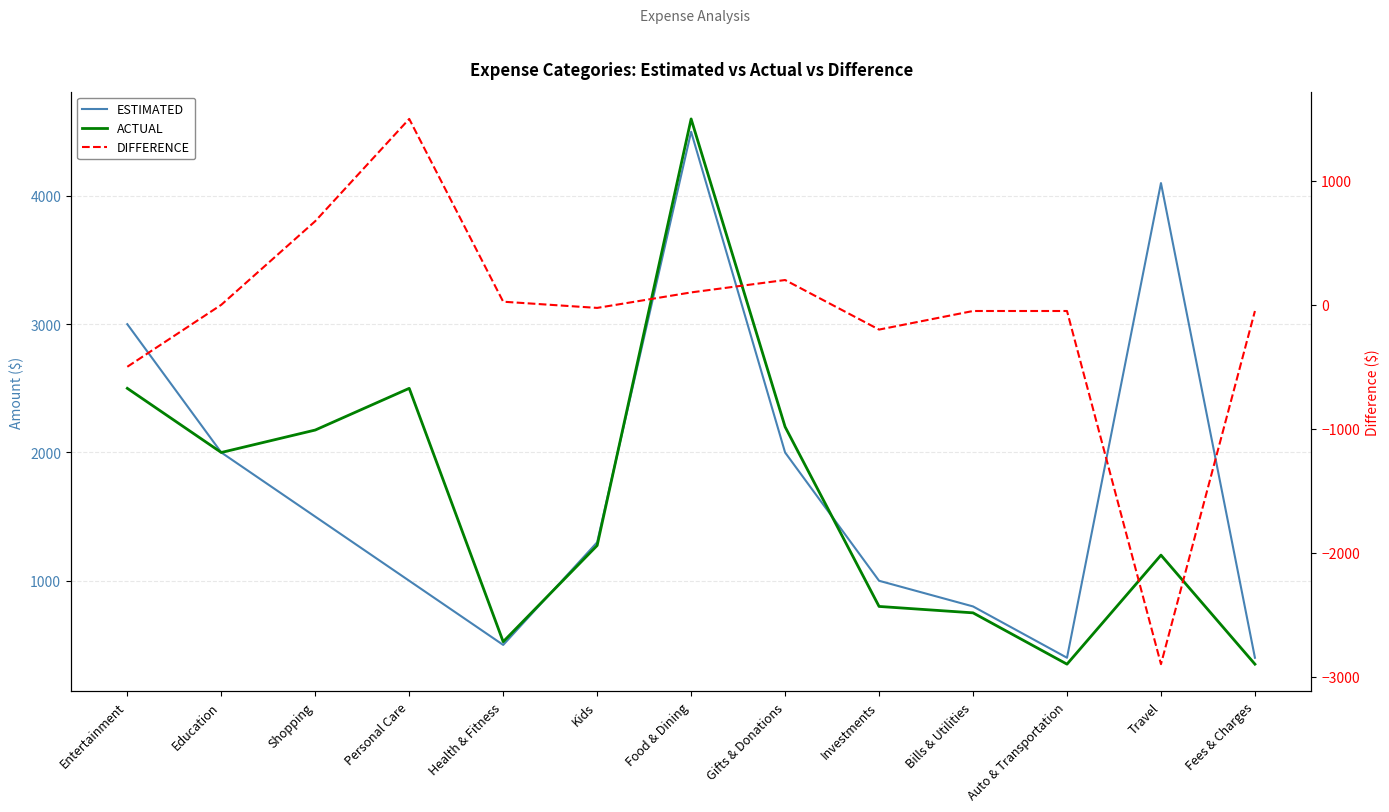

Reading left to right, what are all the values shown in this chart?

ESTIMATED: Entertainment=3000	Education=2000	Shopping=1500	Personal Care=1000	Health & Fitness=500	Kids=1300	Food & Dining=4500	Gifts & Donations=2000	Investments=1000	Bills & Utilities=800	Auto & Transportation=400	Travel=4100	Fees & Charges=400
ACTUAL: Entertainment=2500	Education=2000	Shopping=2175	Personal Care=2500	Health & Fitness=525	Kids=1275	Food & Dining=4600	Gifts & Donations=2200	Investments=800	Bills & Utilities=750	Auto & Transportation=350	Travel=1200	Fees & Charges=350
DIFFERENCE: Entertainment=-500	Education=0	Shopping=675	Personal Care=1500	Health & Fitness=25	Kids=-25	Food & Dining=100	Gifts & Donations=200	Investments=-200	Bills & Utilities=-50	Auto & Transportation=-50	Travel=-2900	Fees & Charges=-50